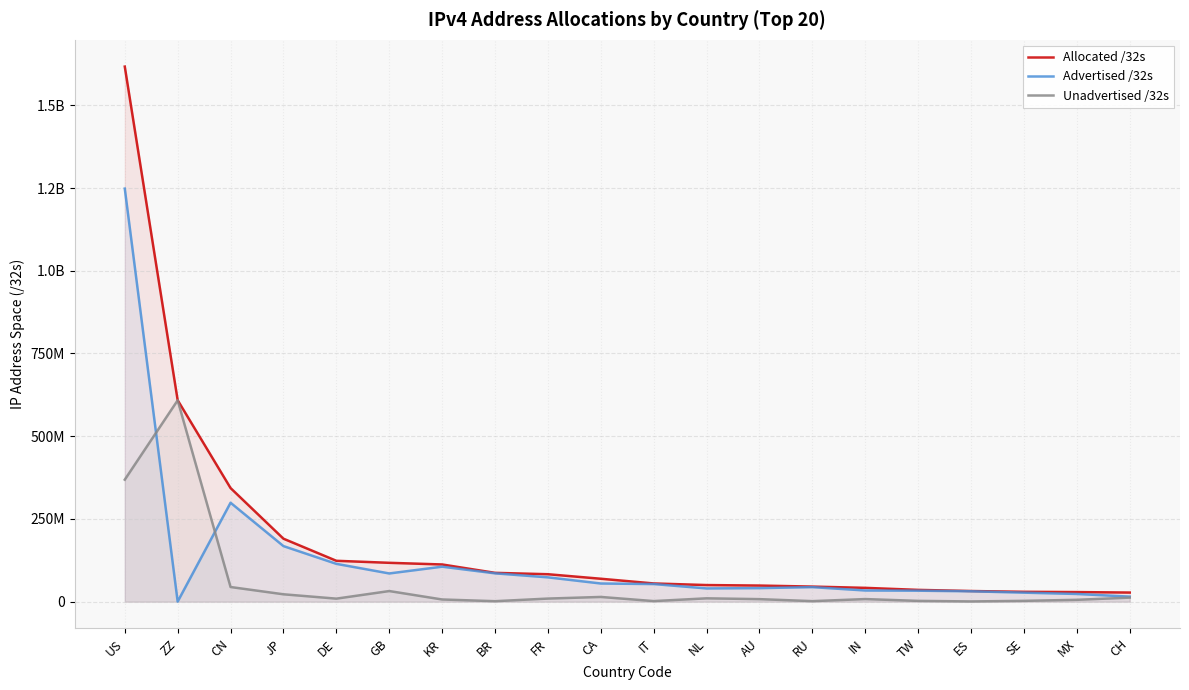

Which series changed the most between US and CH?

Allocated /32s